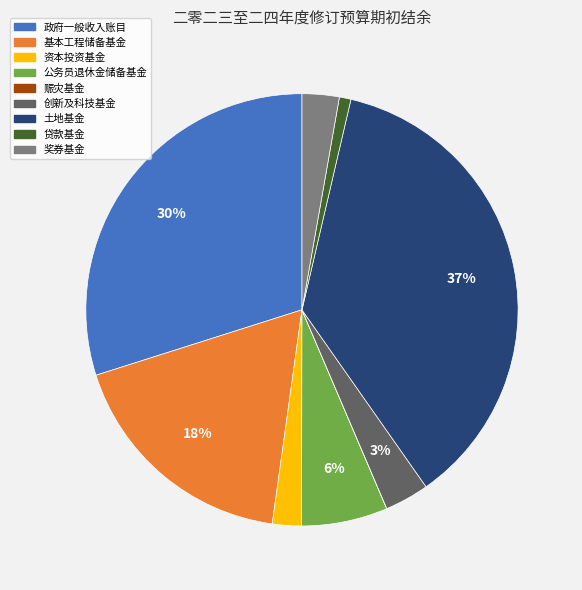

What is the largest slice in the pie chart?

土地基金